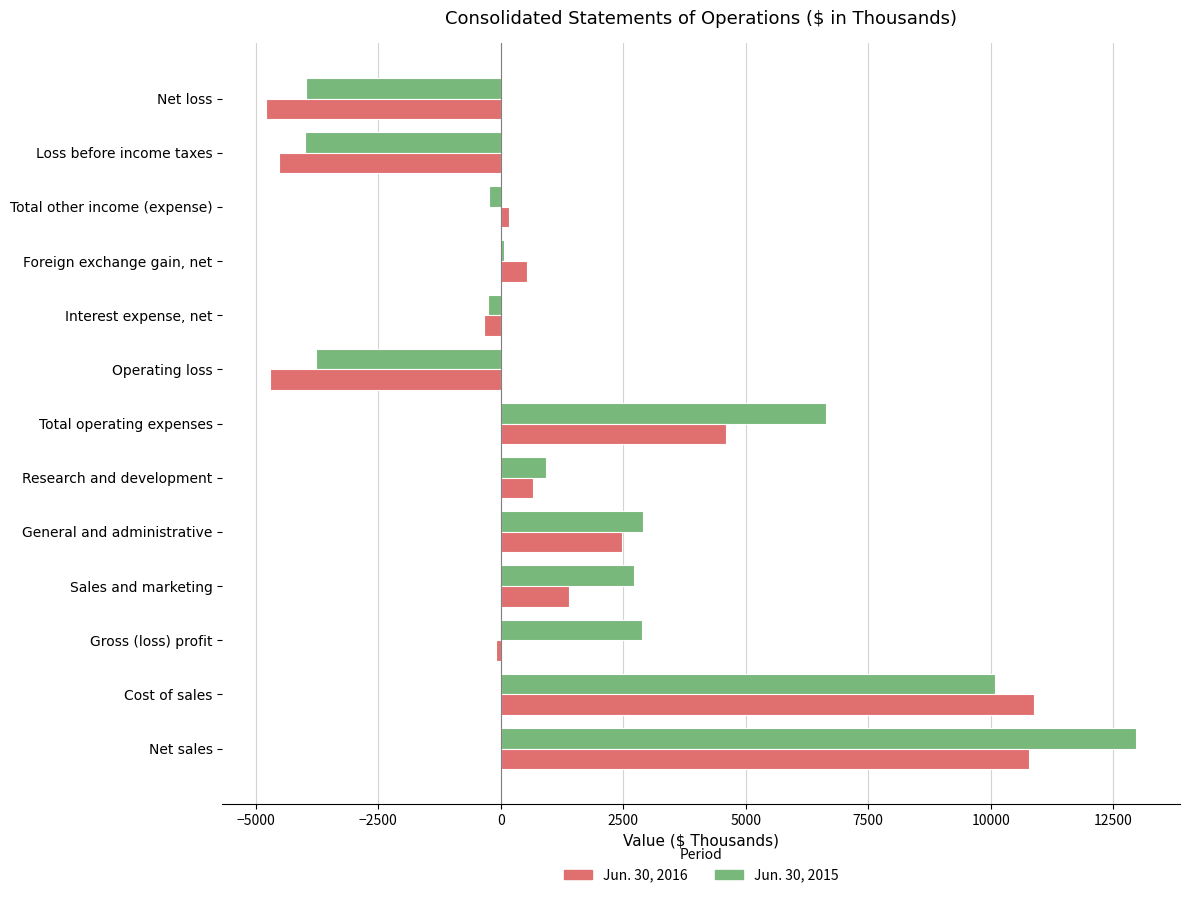

True or false: Jun. 30, 2016 has a value of -8267 at Operating loss.

False